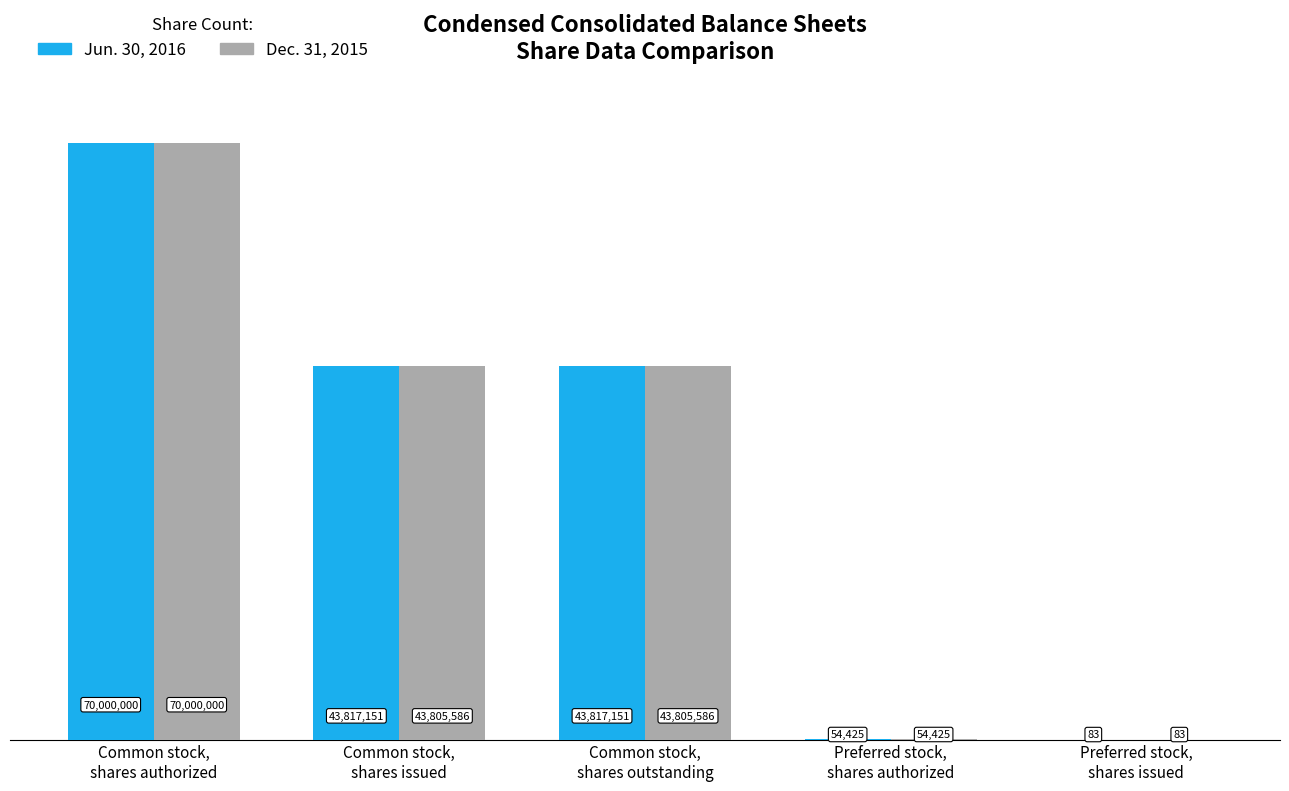

Does the chart contain stacked bars?

No